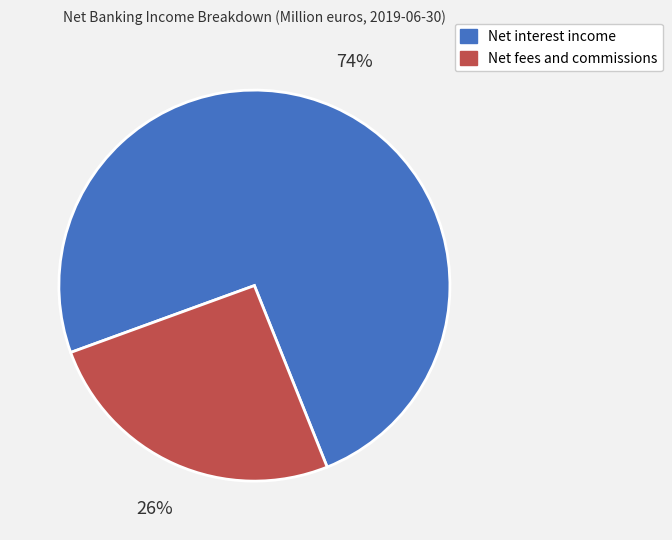

Do Net fees and commissions and Net interest income together represent more than half of the pie?

Yes